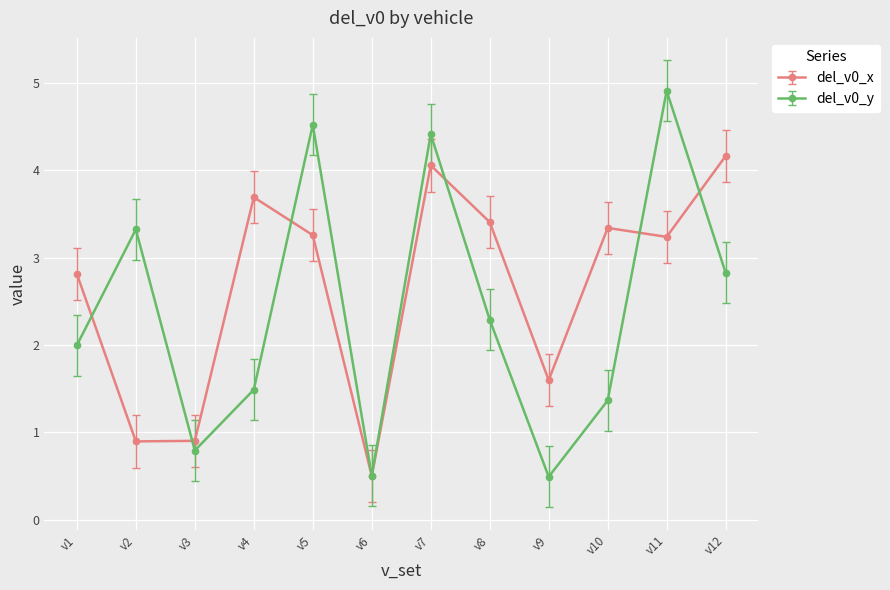

Which series has the widest spread of values?

del_v0_y